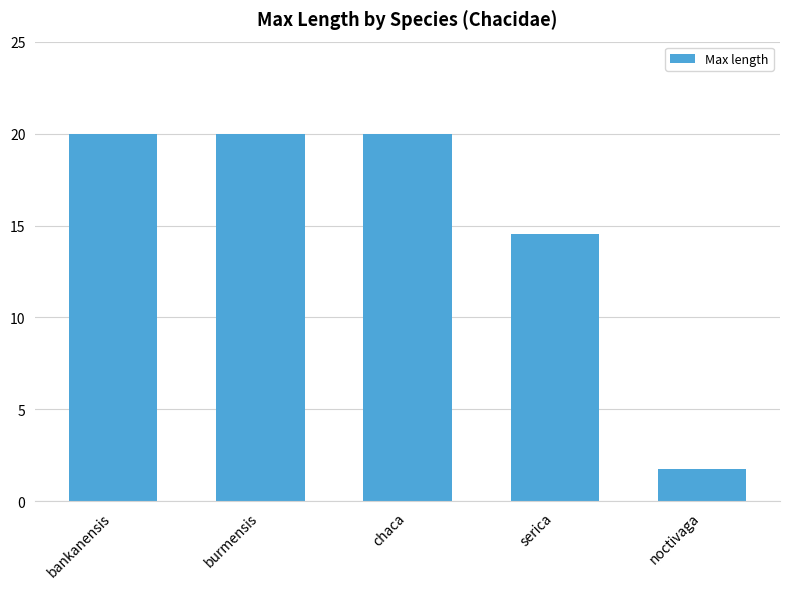

Are the bars horizontal?

No